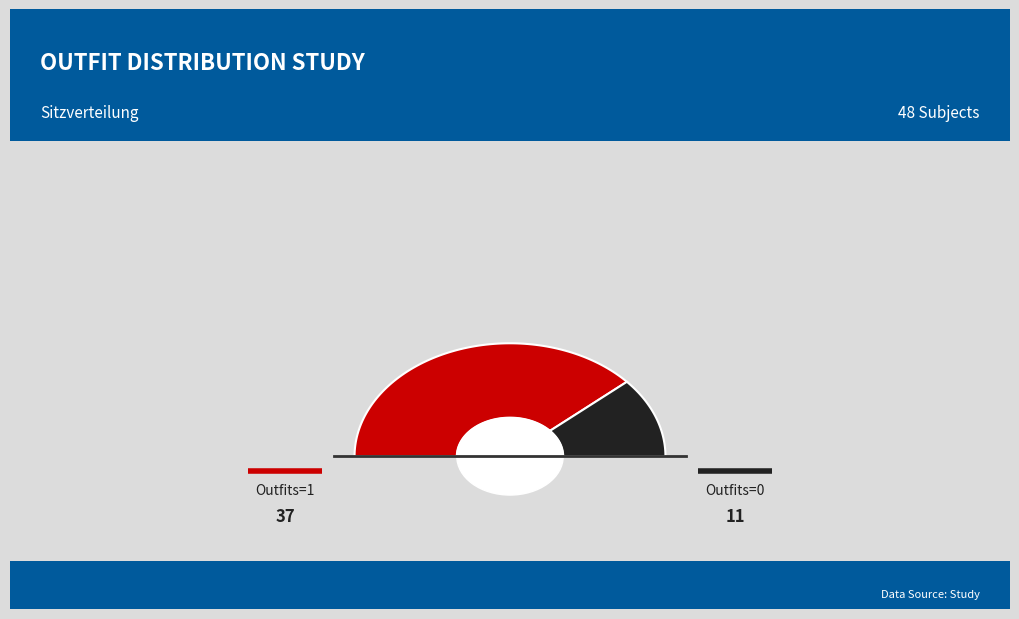

What is the total percentage of Outfits=1 and Outfits=0?

100.0%